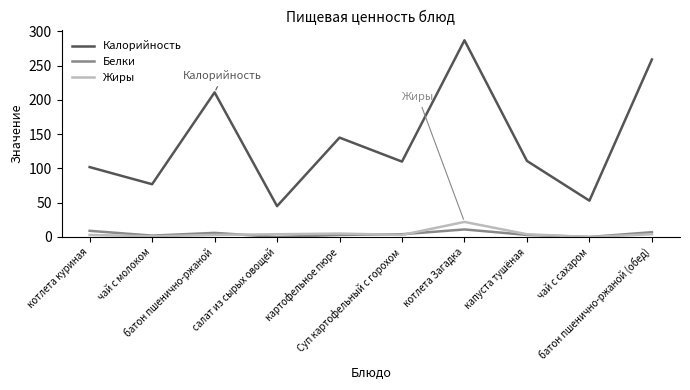

True or false: Калорийность has more than 1 interior local peaks.

True